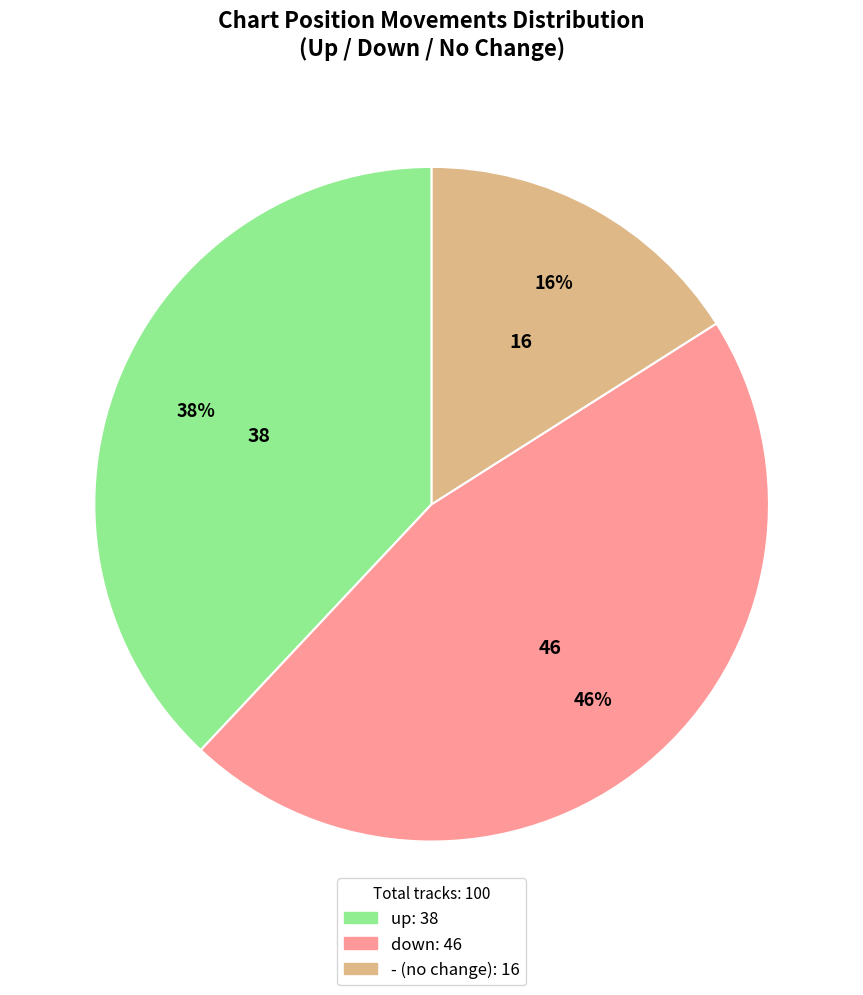

Which category has the biggest portion of the pie?

down